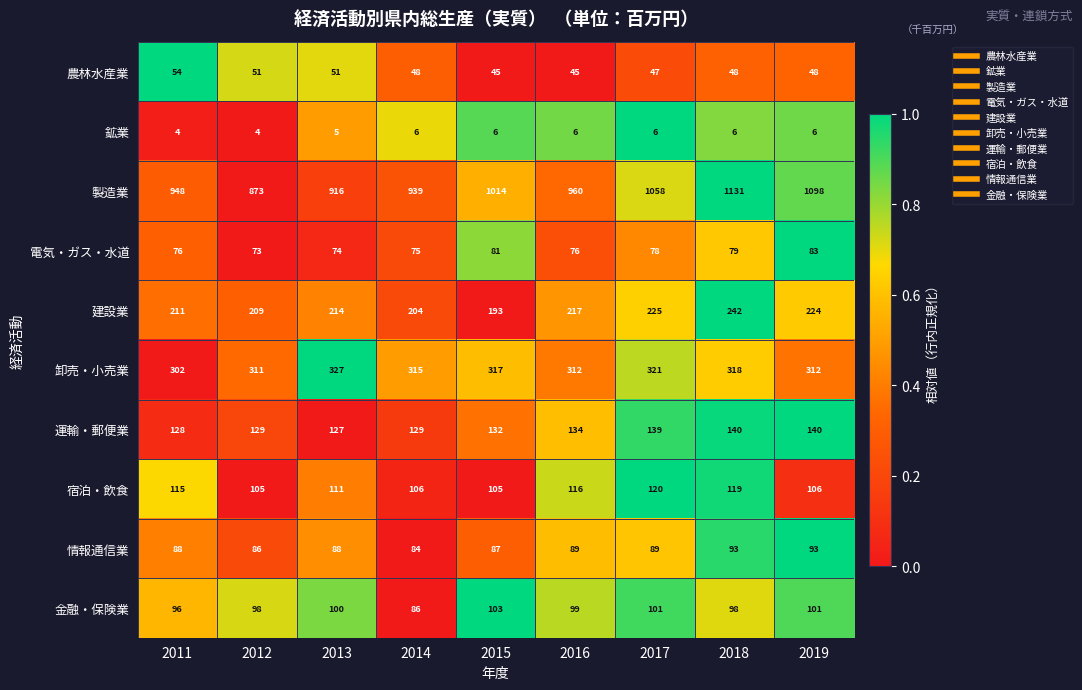

Between 2012 and 2017, which series saw the biggest shift?

製造業